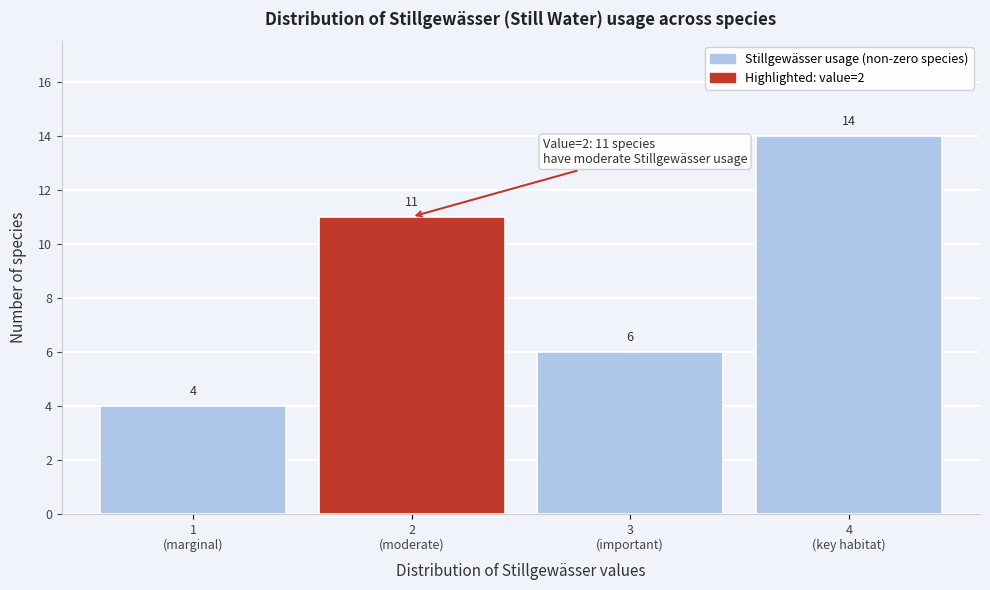

Reading left to right, extract all data points from this chart.

4	11	6	14